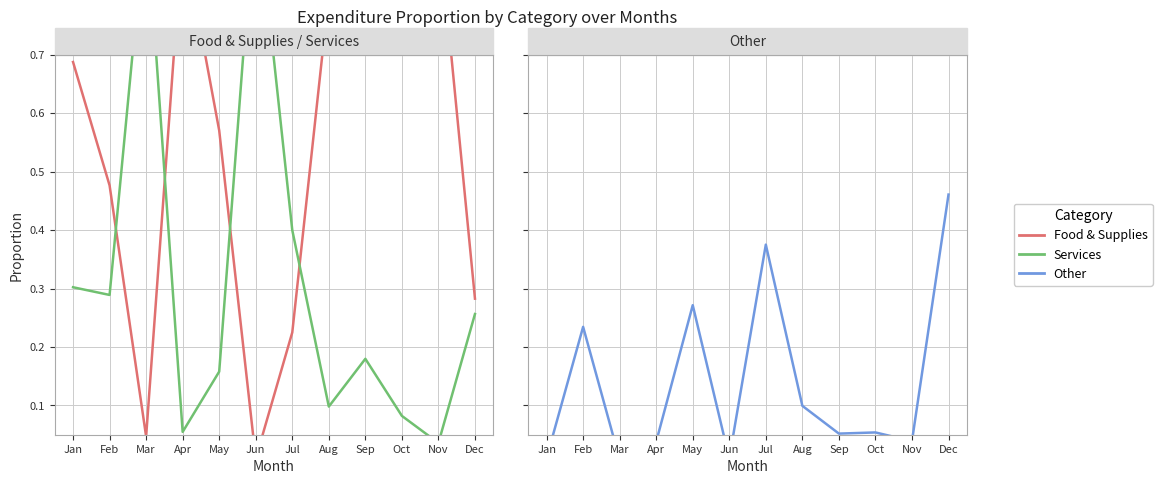

Where do Food & Supplies and Services first cross each other?

Feb and Mar